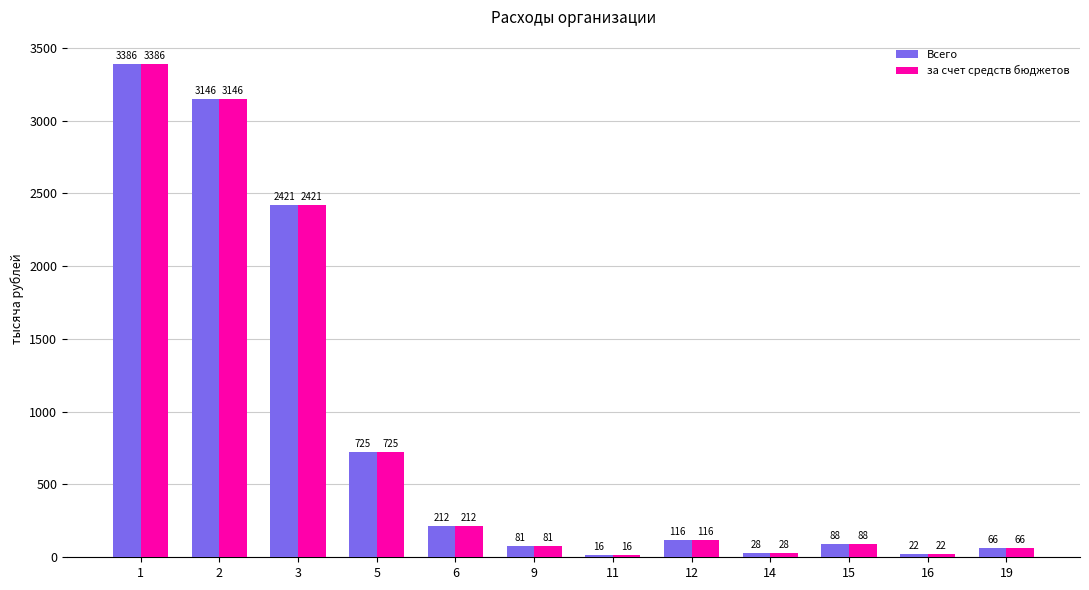

What is the total value across all series at 16?

44.4